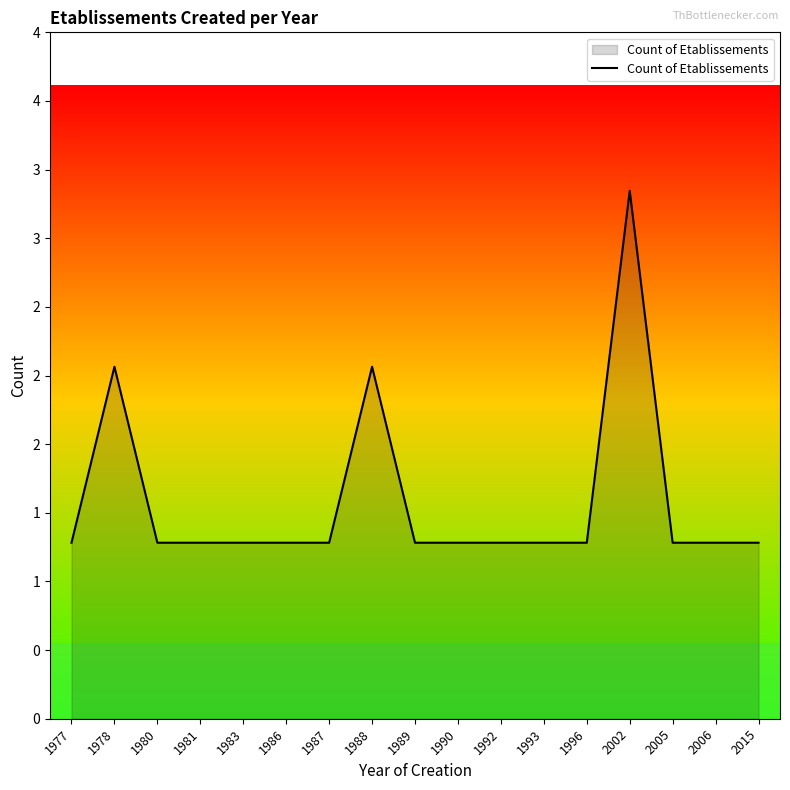

What is the value of the 9th point from the left?

1